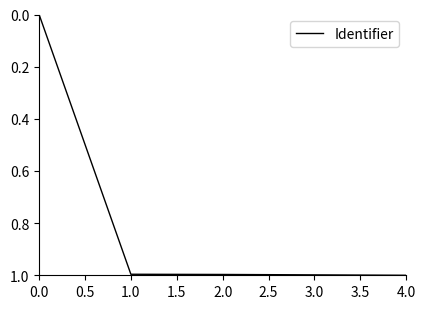

Reading left to right, list all the values displayed in this chart.

0.0	1.0	1.0	1.0	1.0